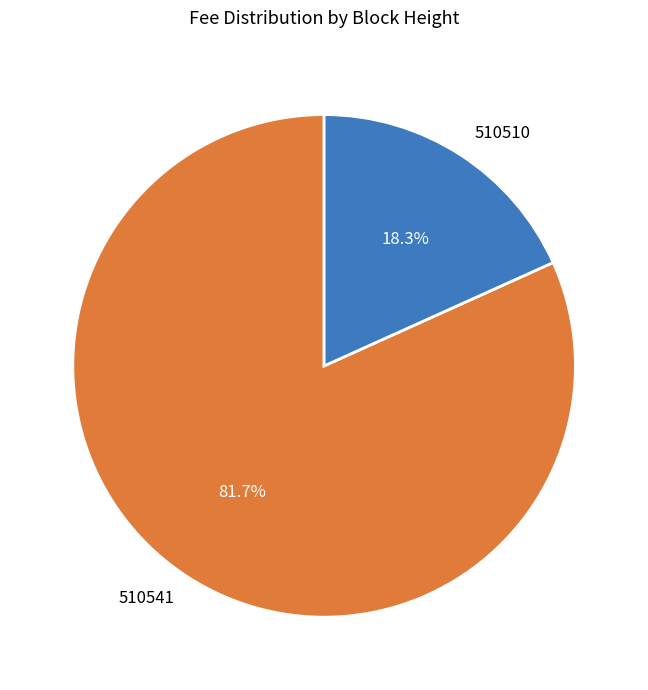

How much of the chart is everything except 510510?

81.7%